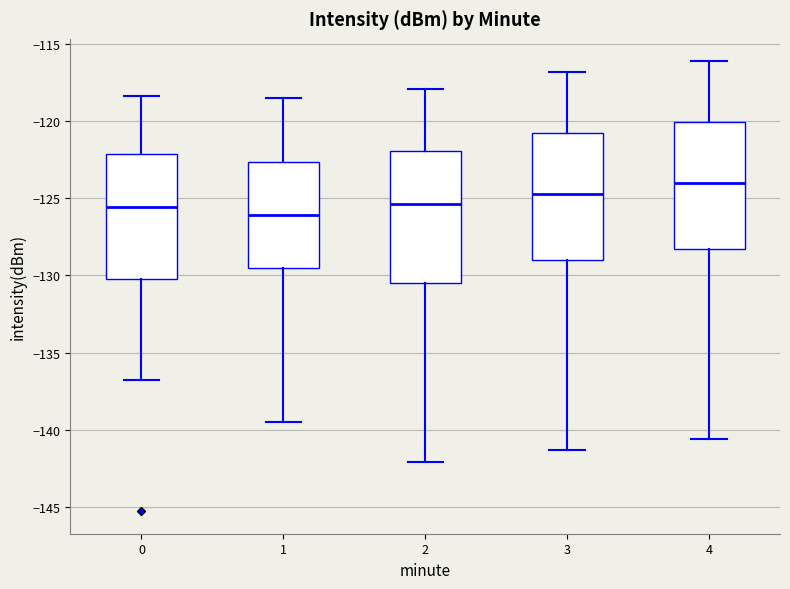

Where does the upper whisker of the box at x = 3 end on the y-axis? The values are not printed on the chart, so give them approximately, as read against the axis.

-117.0